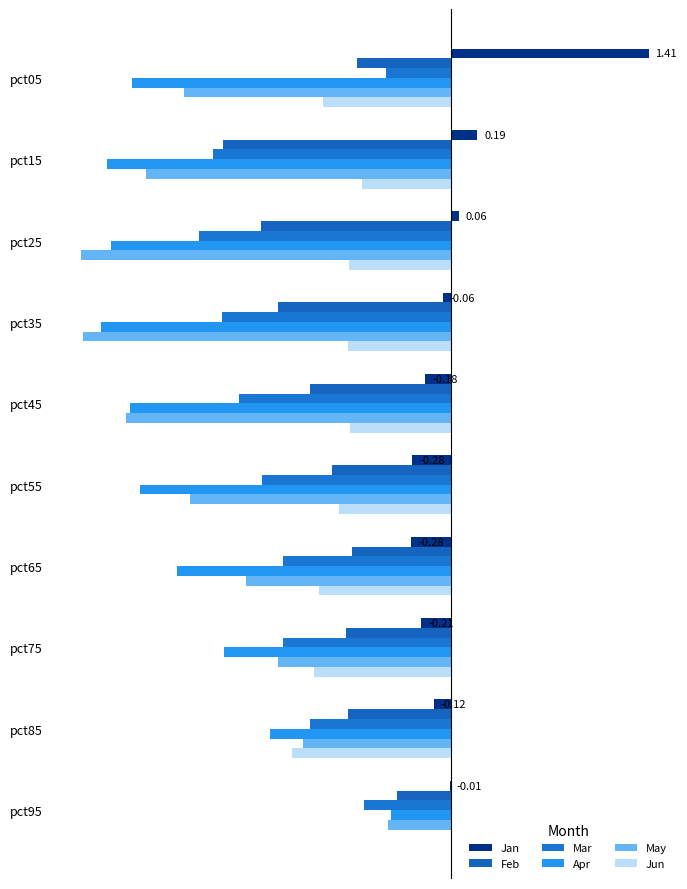

At how many categories does at least one series exceed 0?

4